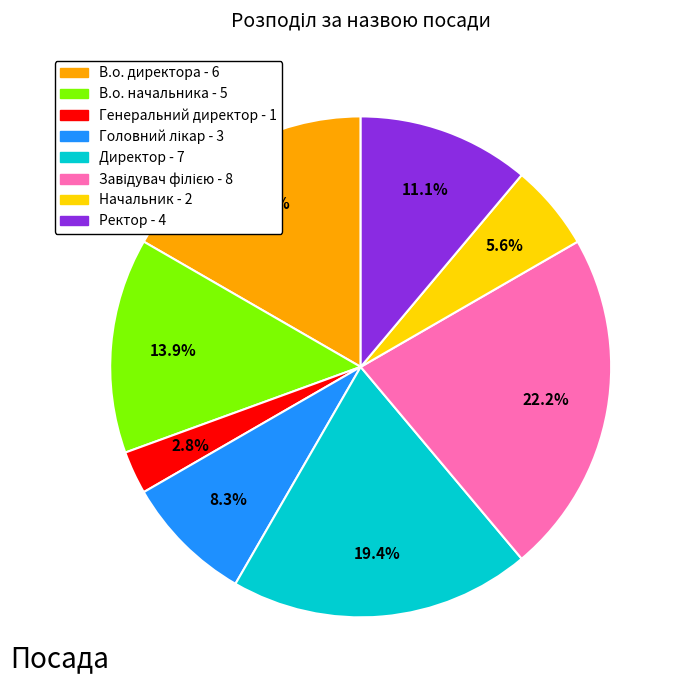

Count the number of slices in the pie.

8